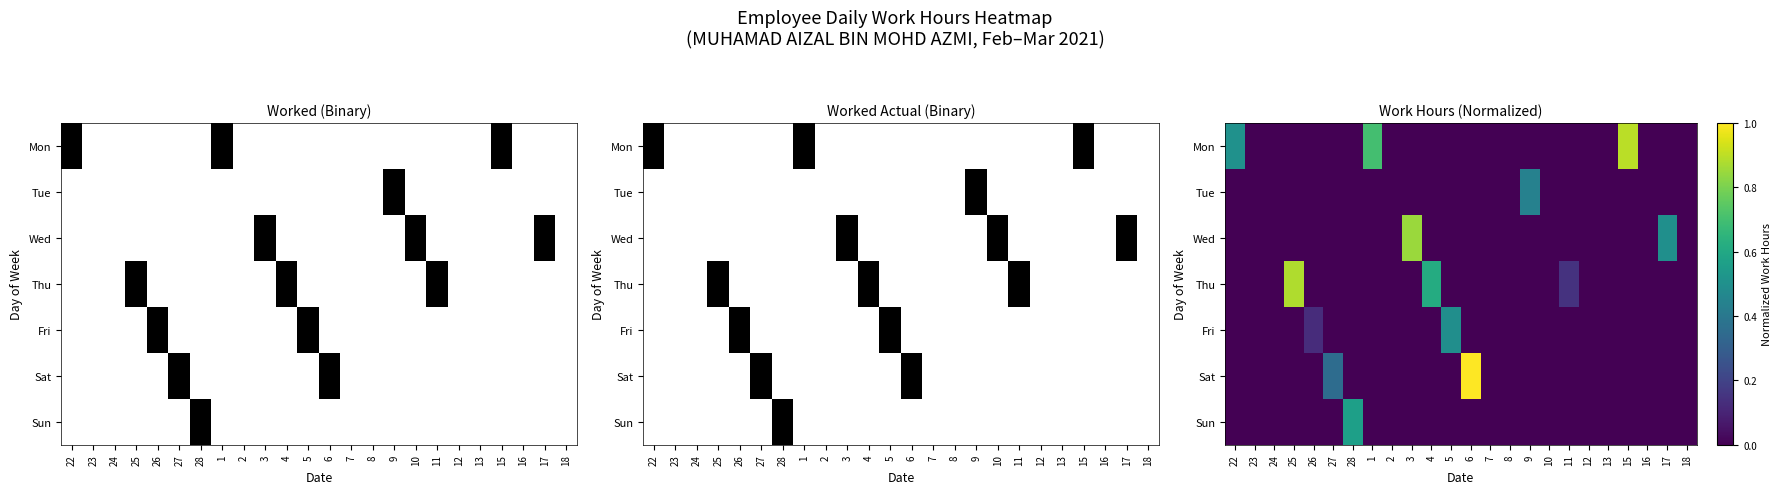

Is the value of Wed at 23 greater than the value of Tue at 25?

No